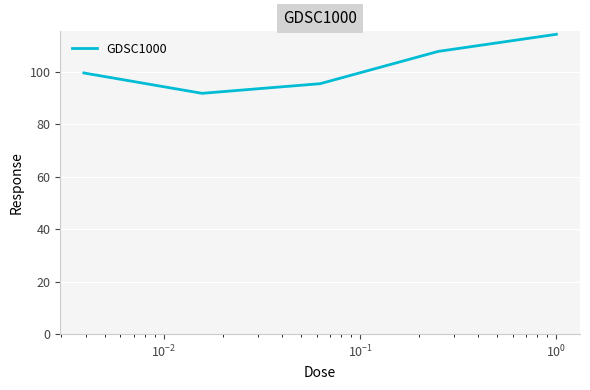

What is the sum of all values?

509.1